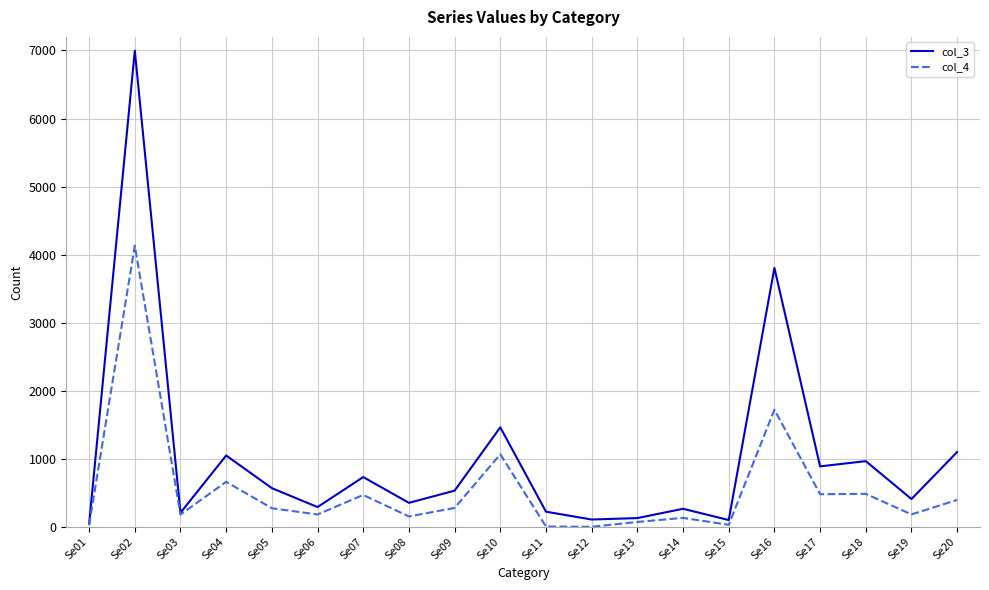

At which category does the chart reach its peak across all series?

Se02